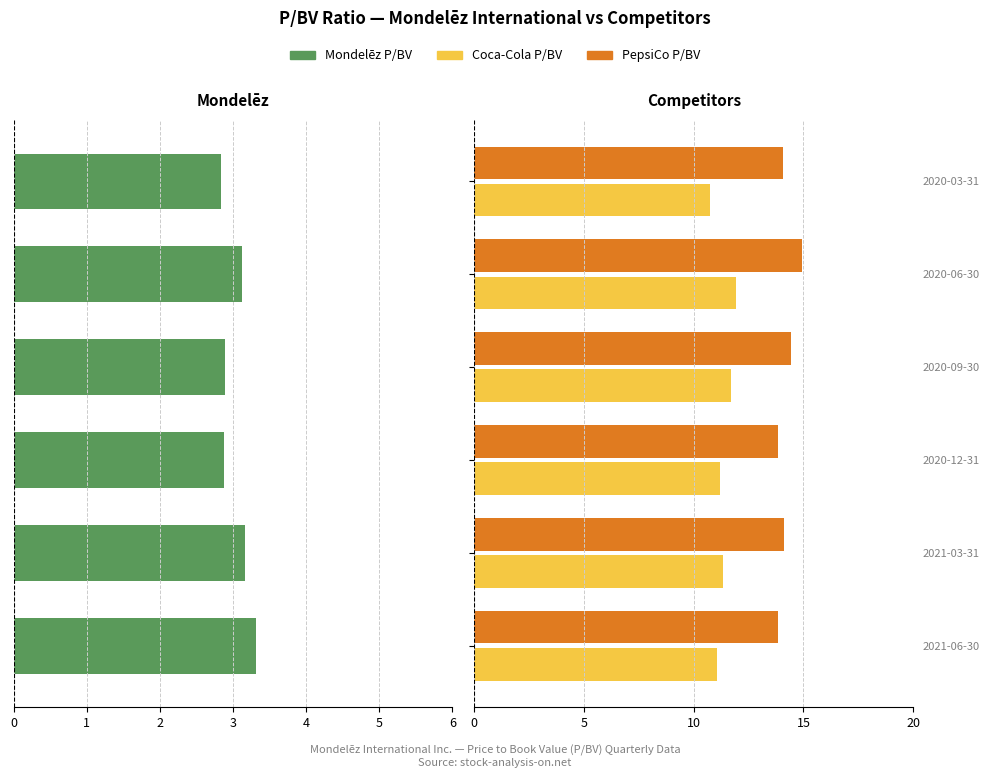

List the series in order of their overall mean, lowest first.

Mondelēz International Inc., Coca-Cola Co., PepsiCo Inc.